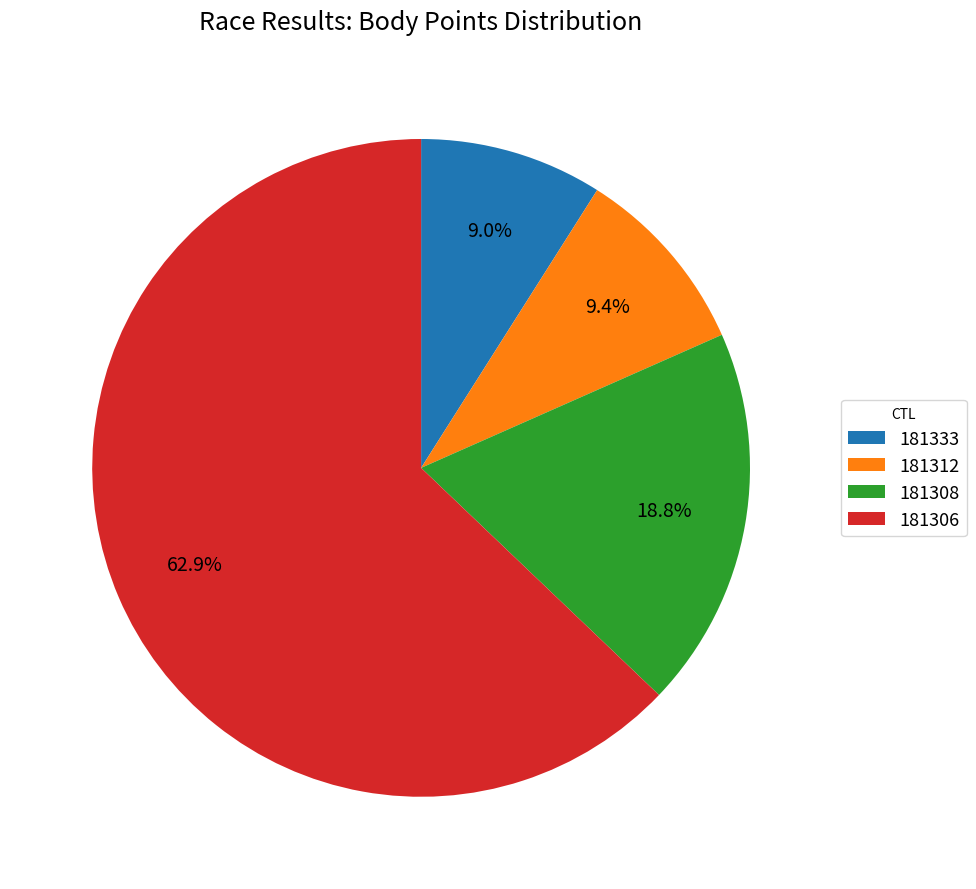

To the nearest percent, what is the difference between the 181308 and 181333 slice percentages?

10%